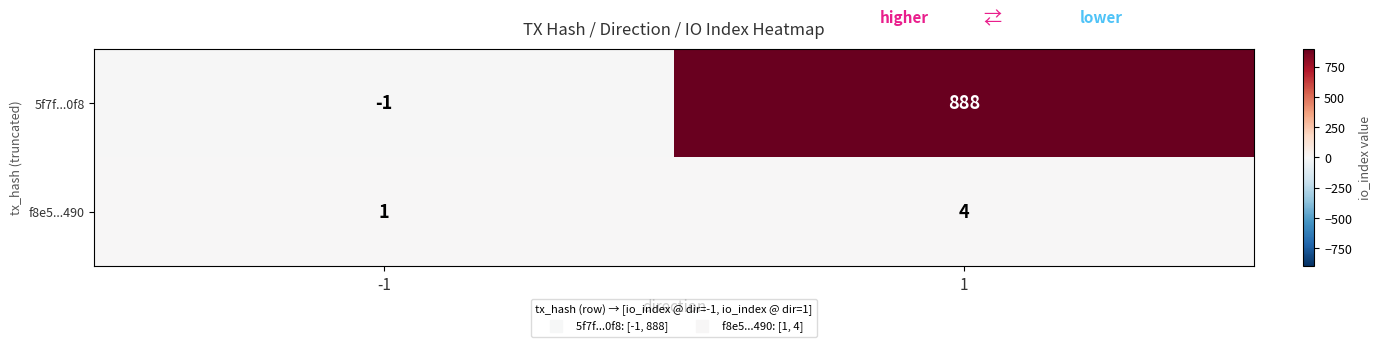

Read the 5f7f...0f8 value at 1, to the nearest 100.

900